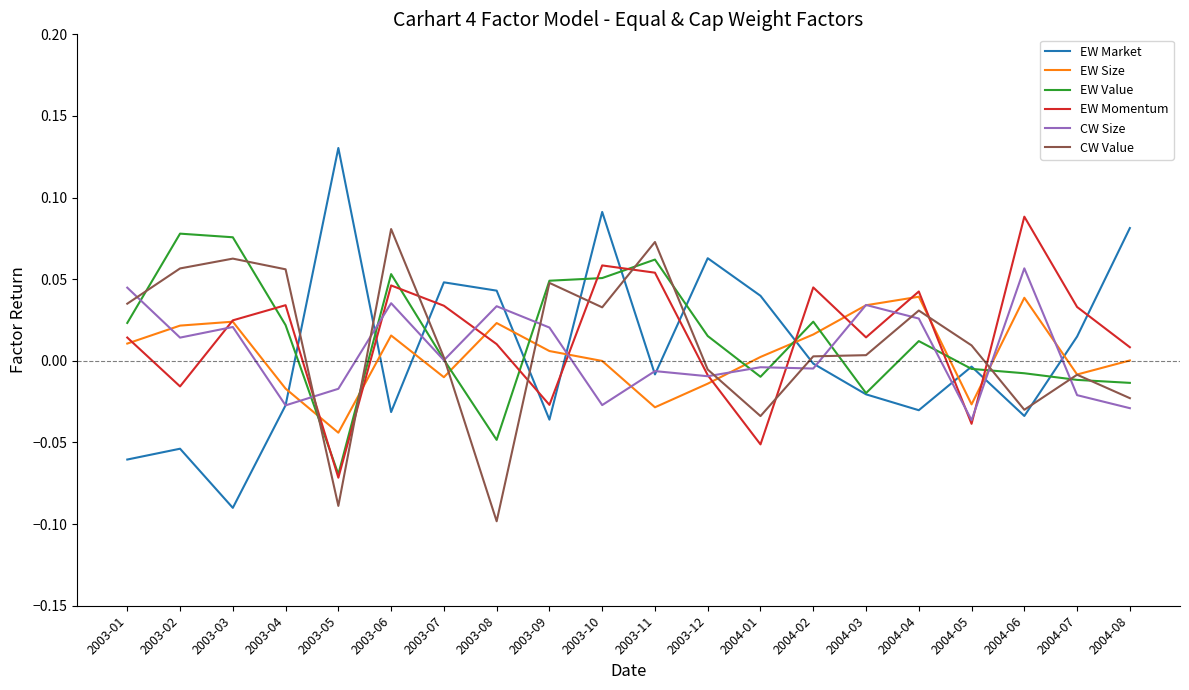

Which category has the highest value in the EW Market series?

2003-05